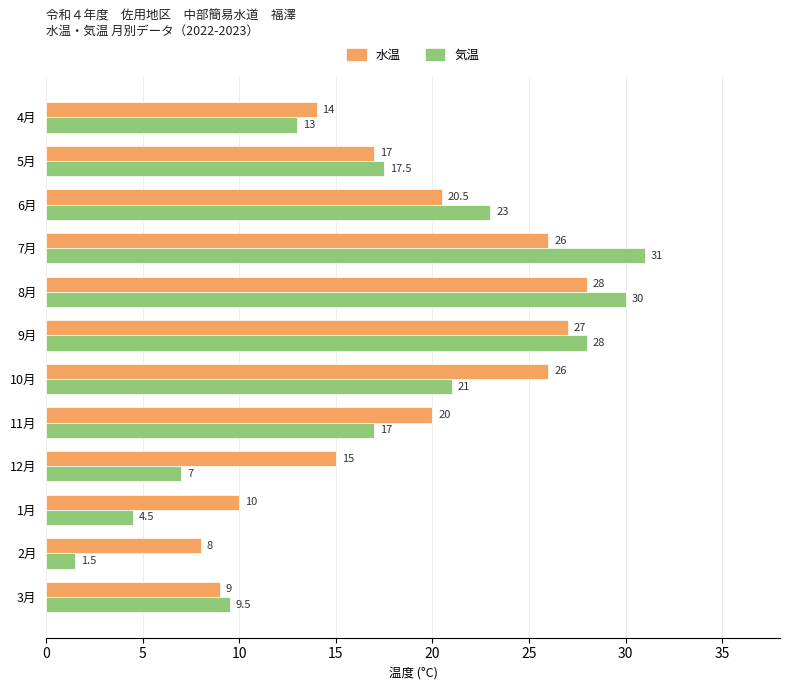

Is it true that 気温 equals 1.5 at 2月?

True